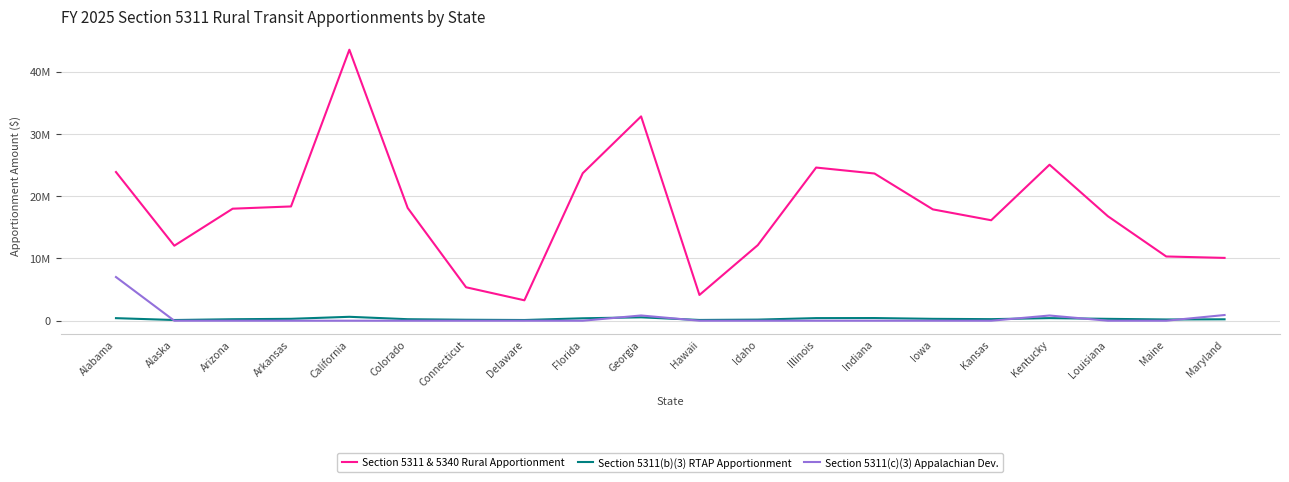

What is the sum of the Section 5311 & 5340 Rural Apportionment values at Maine and Georgia?

43148993